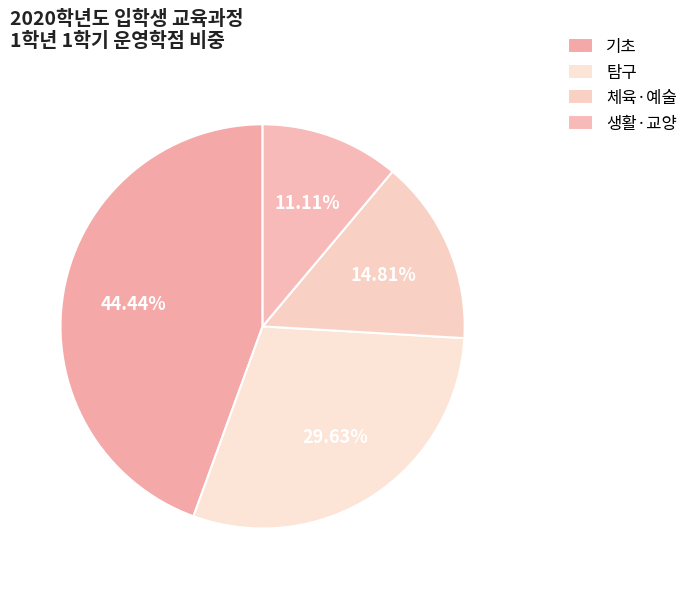

How many slices are in this pie chart?

4